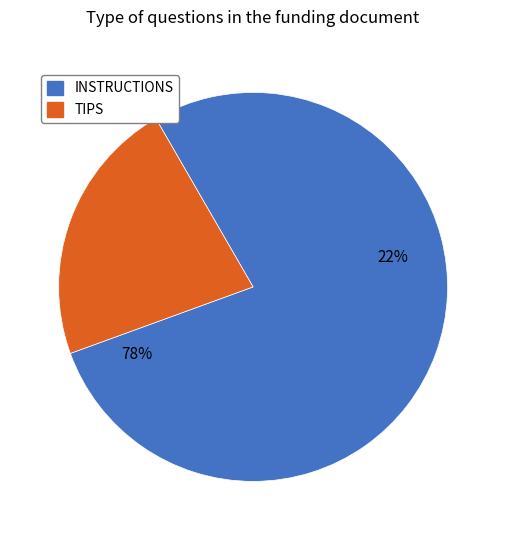

How many slices are in this pie chart?

2